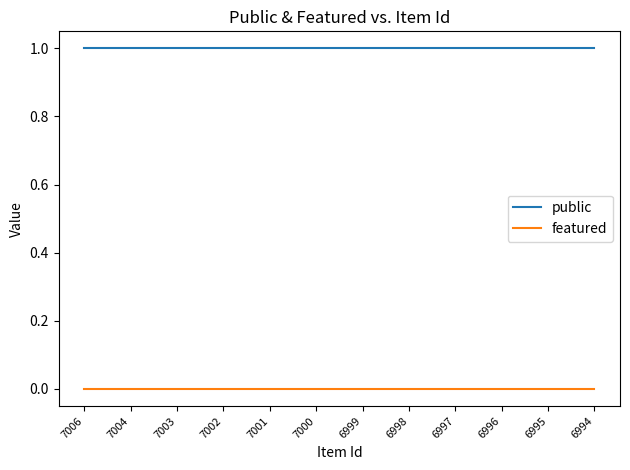

Which series has the largest total across all categories?

public